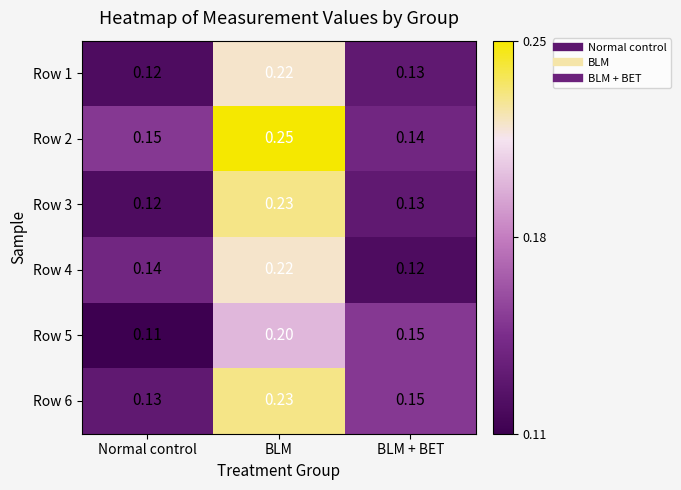

Where is Row 4 nearest to the value 0?

BLM + BET